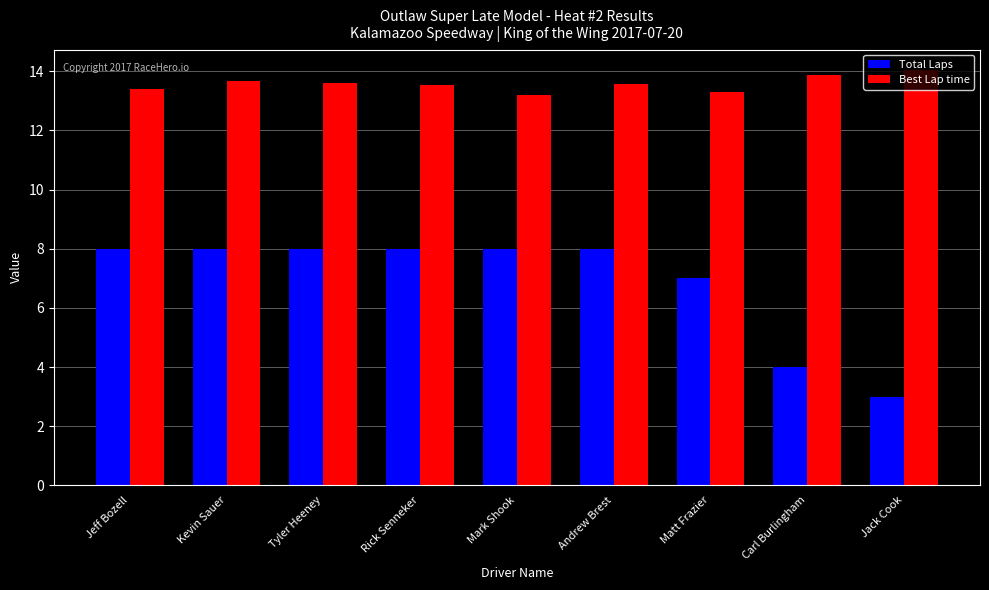

List the series in order of their overall mean, lowest first.

Total Laps, Best Lap time